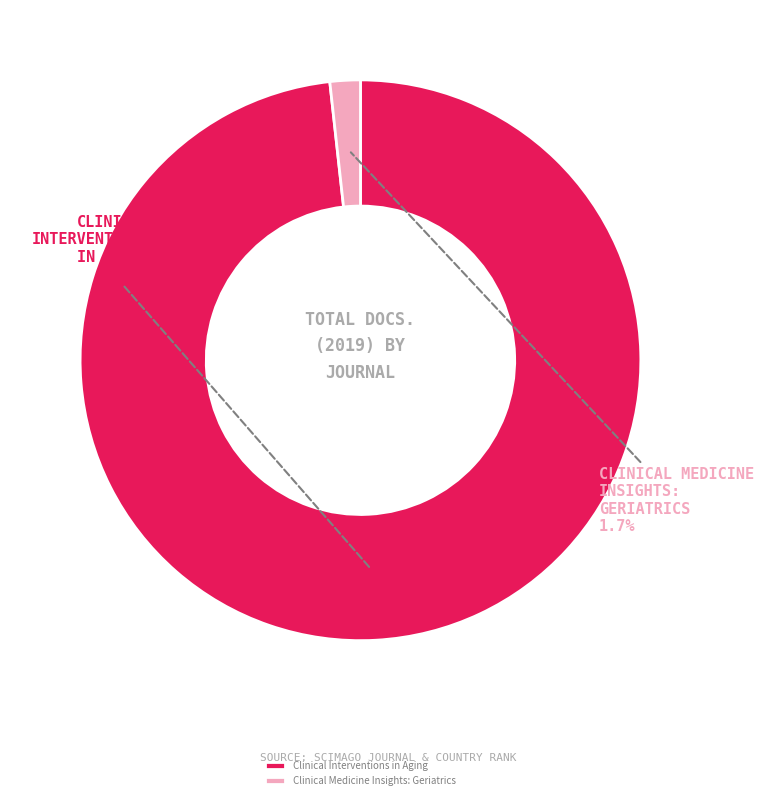

What percentage is the Clinical Interventions in Aging slice, to the nearest percent?

98%